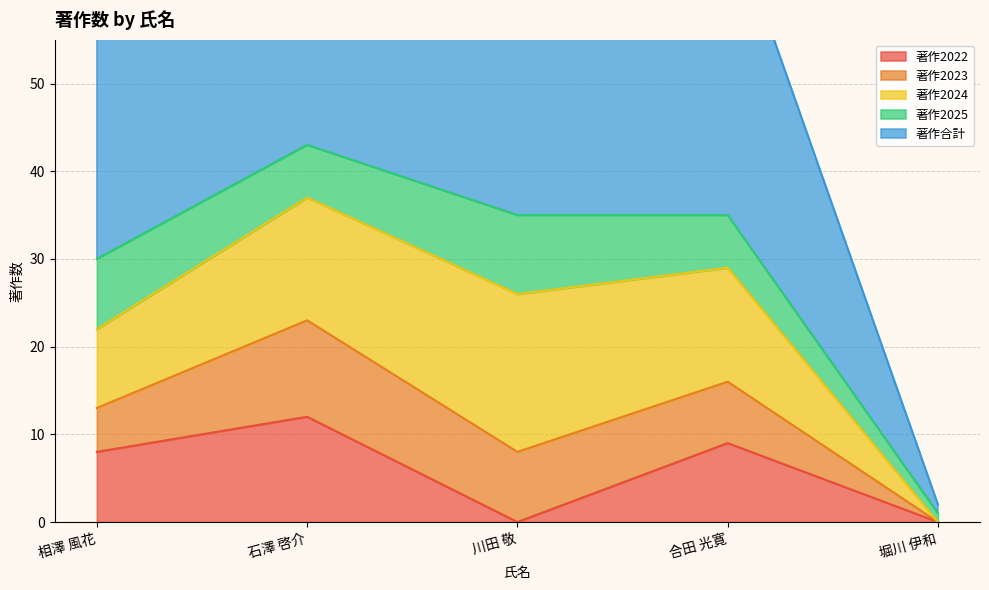

What is the average value of the 著作2025 series?

6